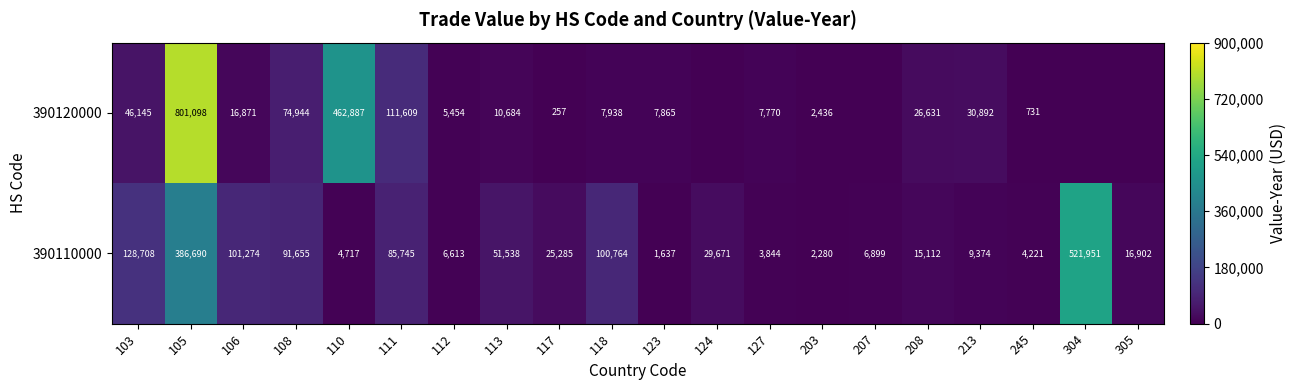

Rank the categories by 390110000 value from lowest to highest.

123, 203, 127, 245, 110, 112, 207, 213, 208, 305, 117, 124, 113, 111, 108, 118, 106, 103, 105, 304